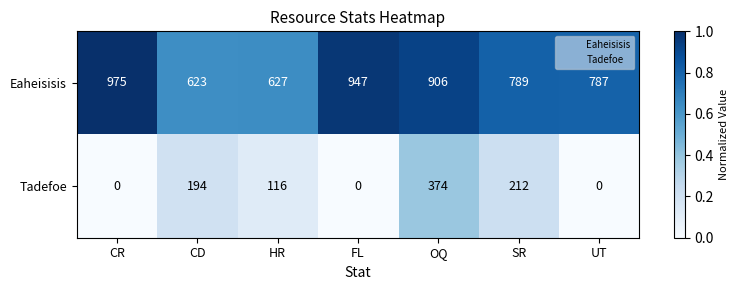

How many data points does each series have?

7